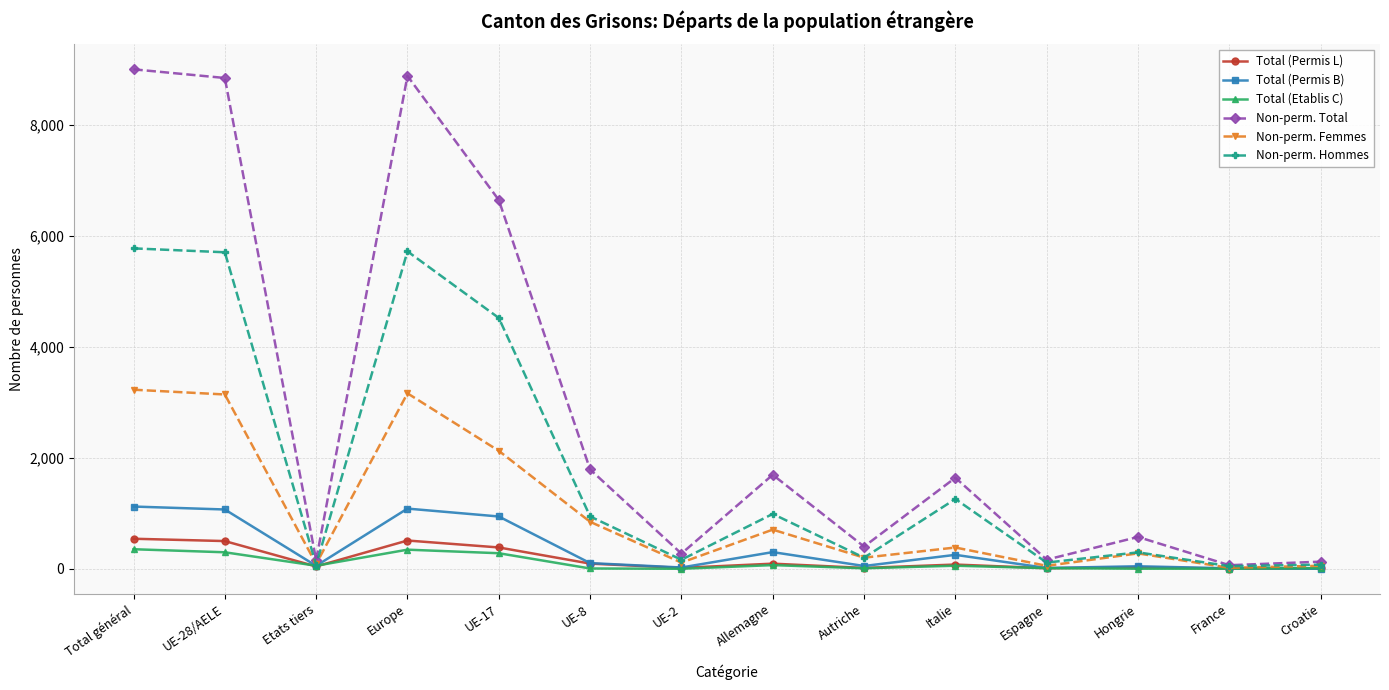

What position from the left is Hongrie?

12